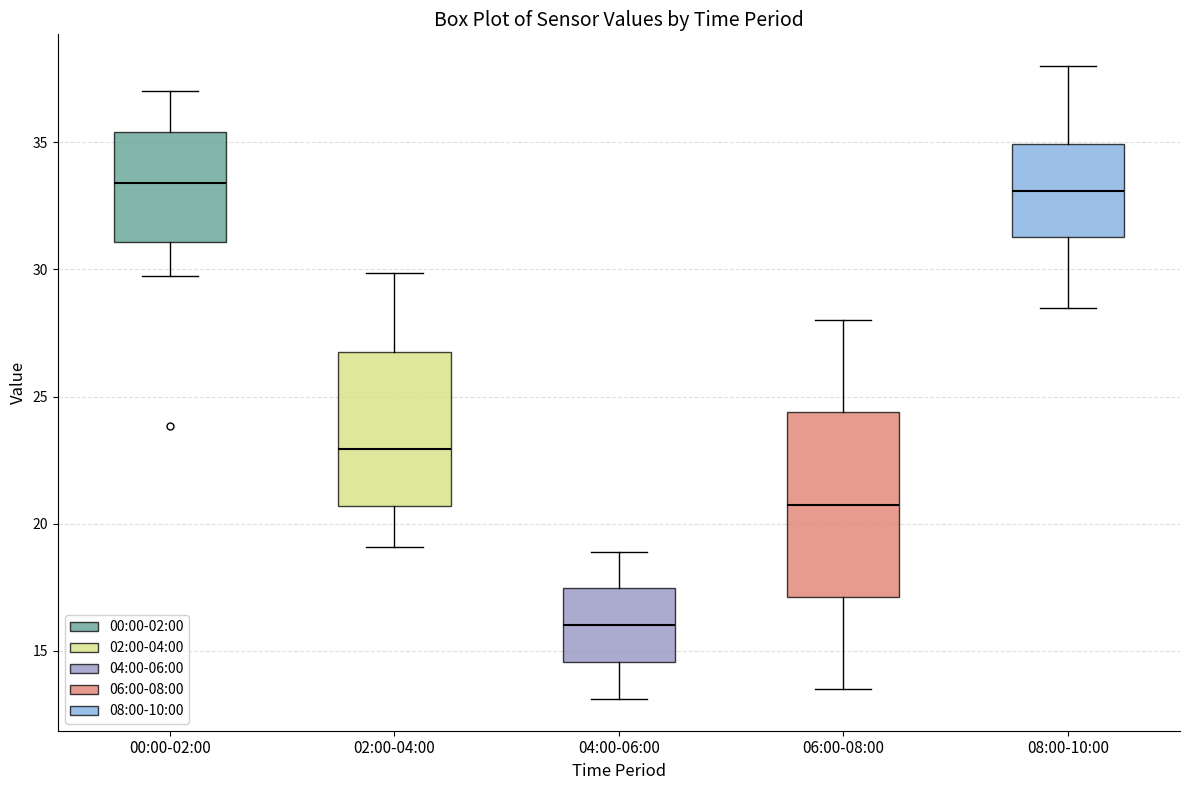

Which box is the tallest, from its lower edge to its upper edge?

06:00-08:00